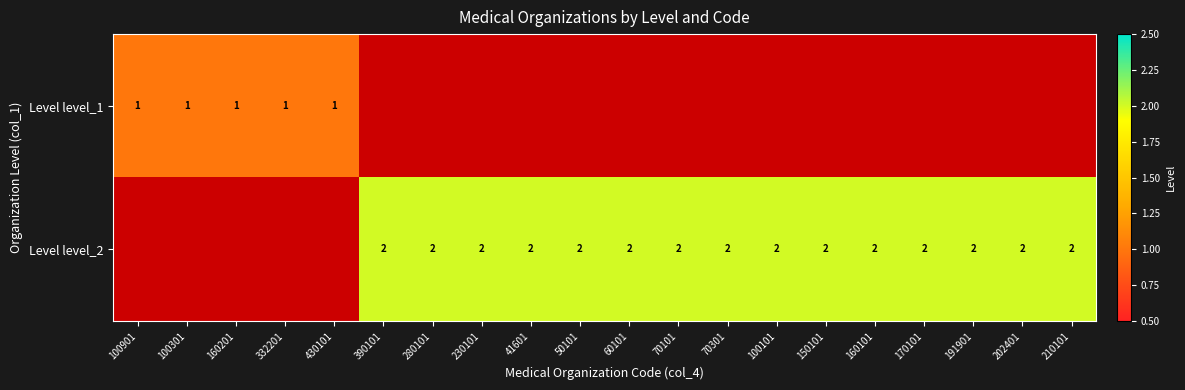

Is it true that Level level_2 equals 2 at 50101?

True